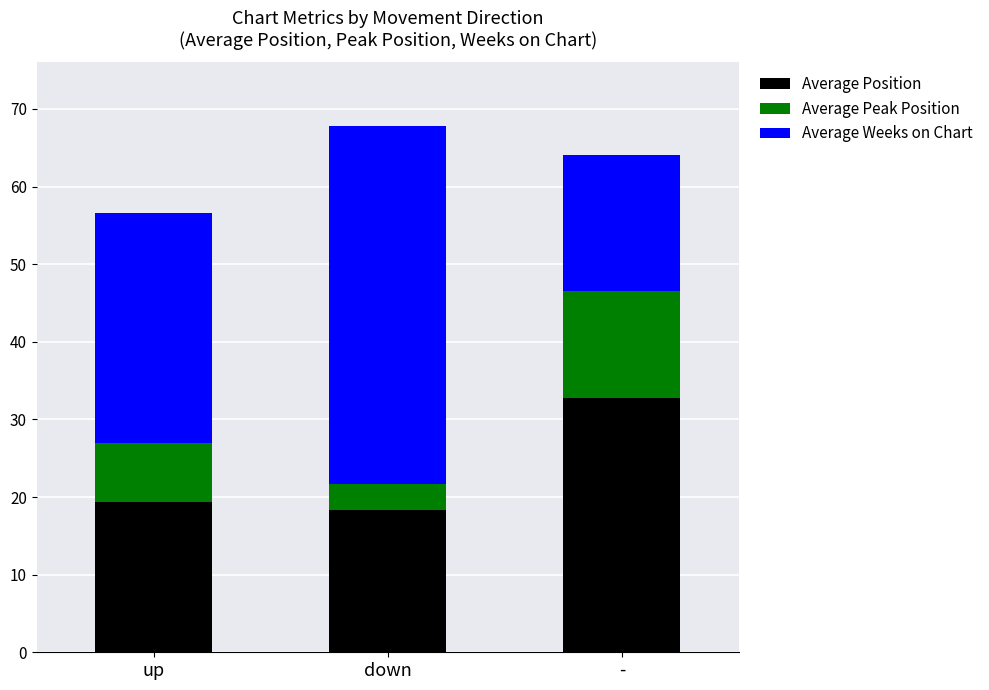

Reading left to right, what are the values for Average Position?

up=19.3	down=18.3	-=32.8